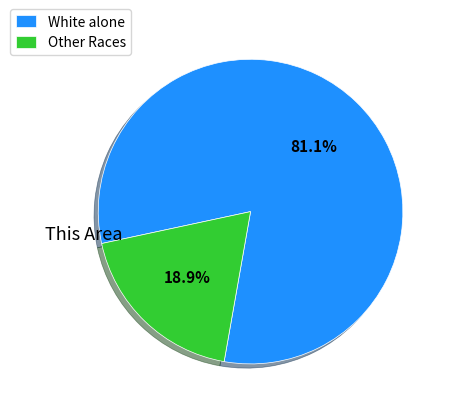

What is the smallest slice in the pie chart?

Other Races